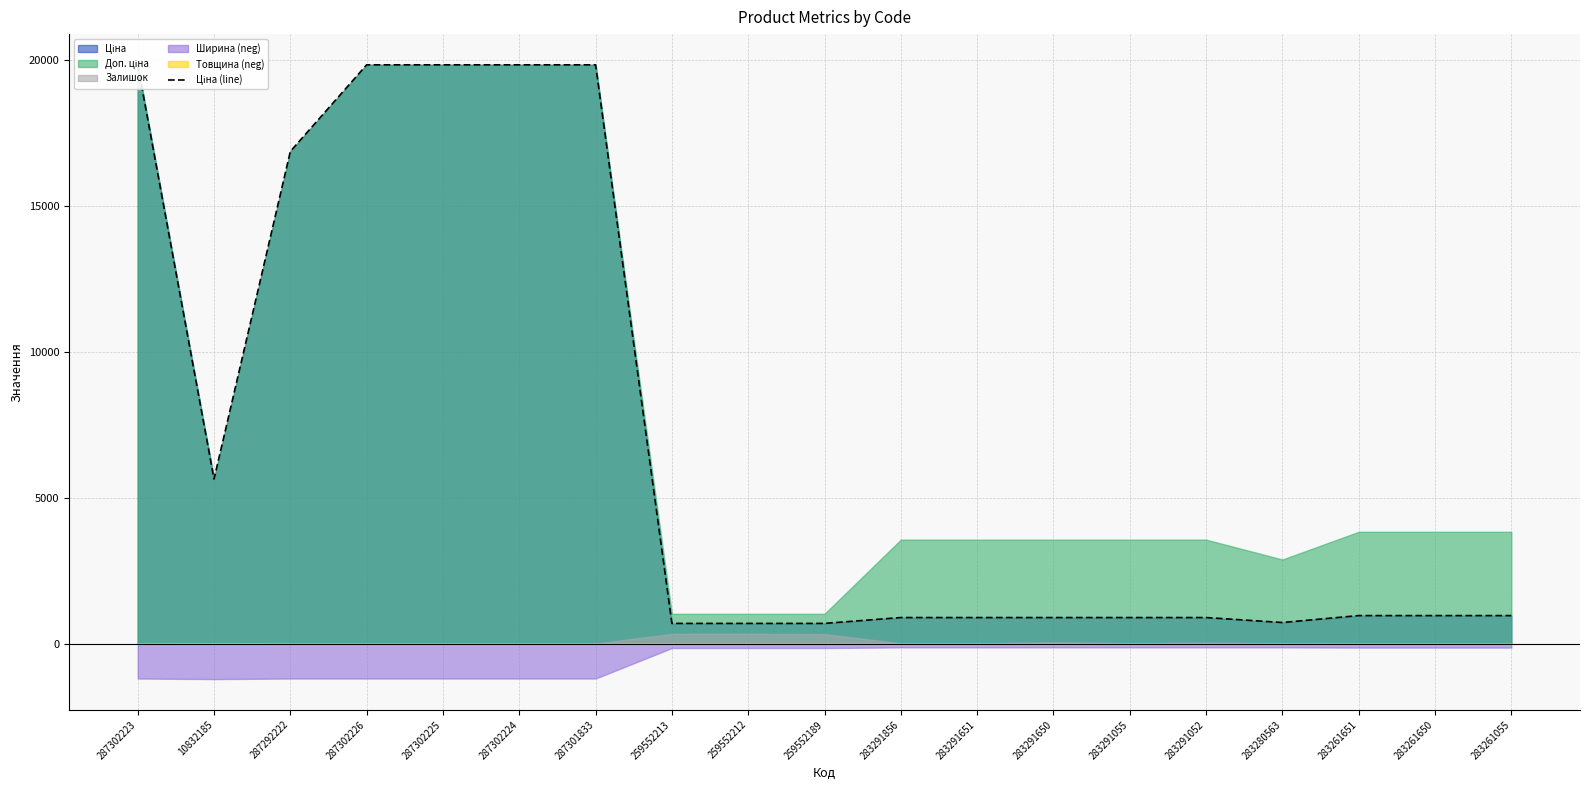

Rank the categories by value from highest to lowest.

287302223, 287302226, 287302225, 287302224, 287301833, 287292222, 10832185, 283261651, 283261650, 283261055, 283291856, 283291651, 283291650, 283291055, 283291052, 283280563, 259552213, 259552212, 259552189